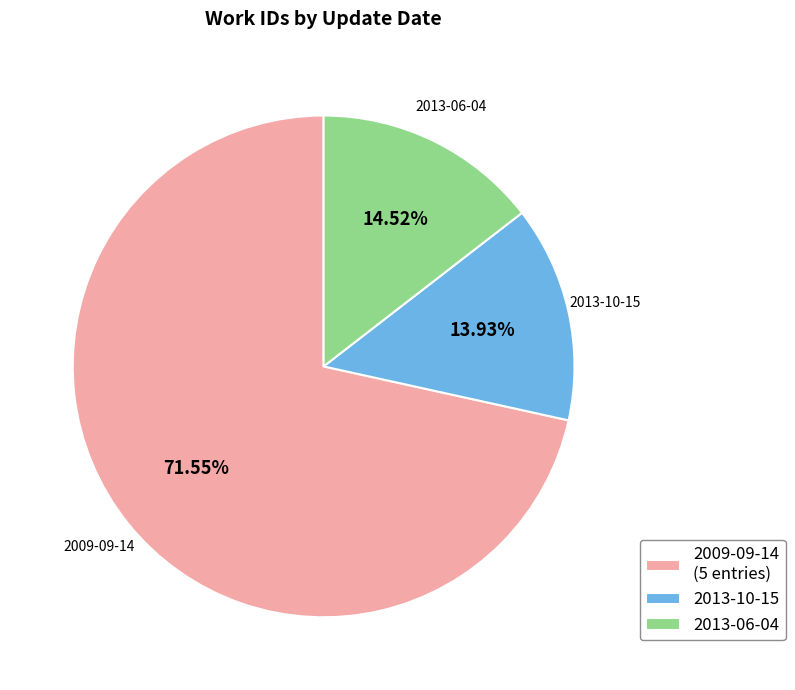

What is the majority slice?

2009-09-14 (5 entries)